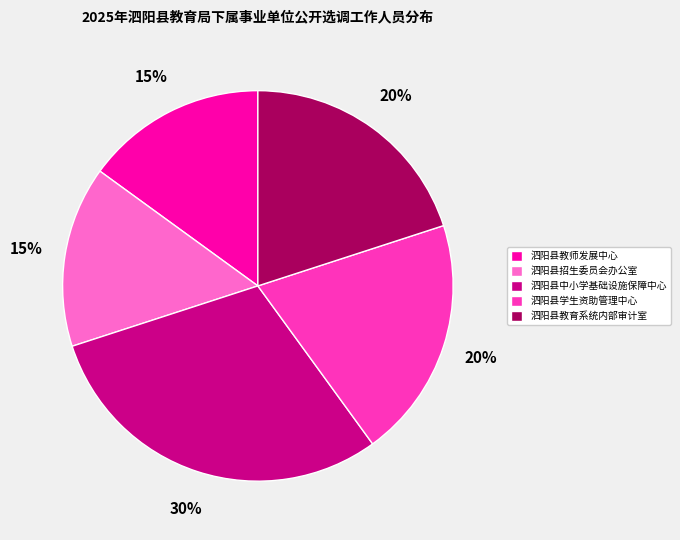

Which category has the biggest portion of the pie?

泗阳县中小学基础设施保障中心